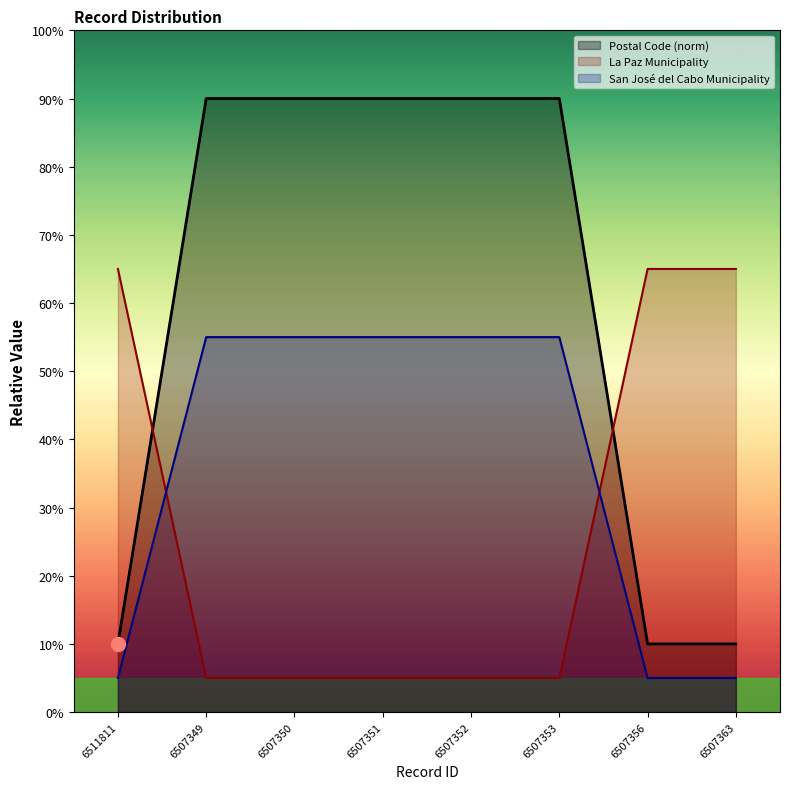

At how many categories does at least one series exceed 58?

8